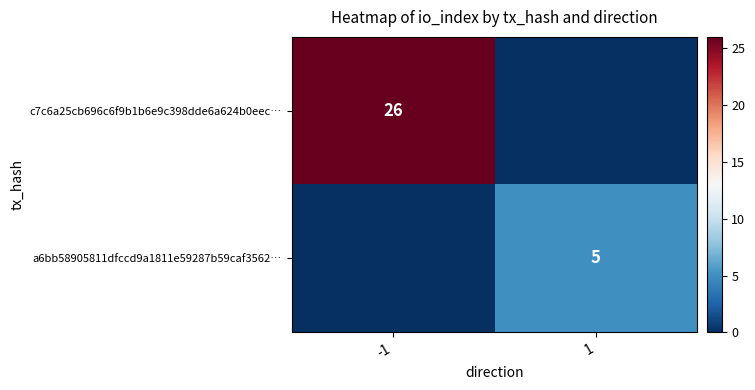

The value of a6bb58905811dfccd9a1811e59287b59caf3562… at 1 is 5. True or false?

True